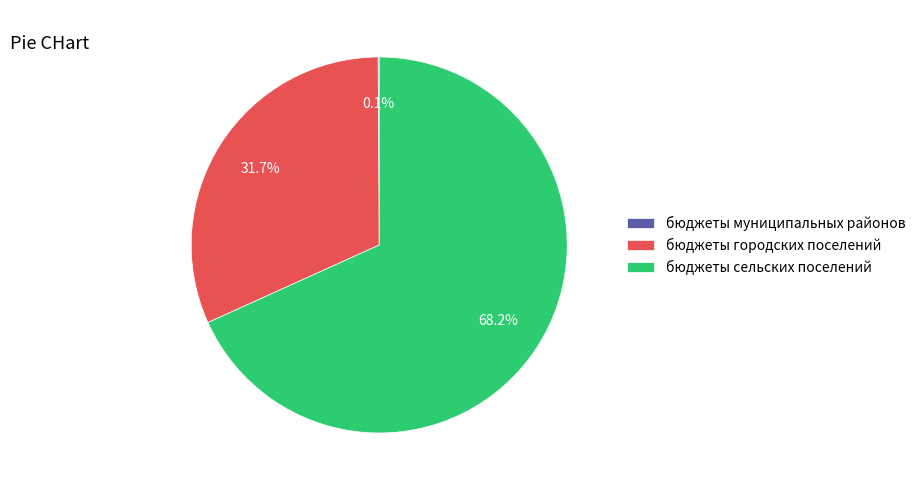

Is the sum of бюджеты сельских поселений and бюджеты городских поселений greater than half?

Yes